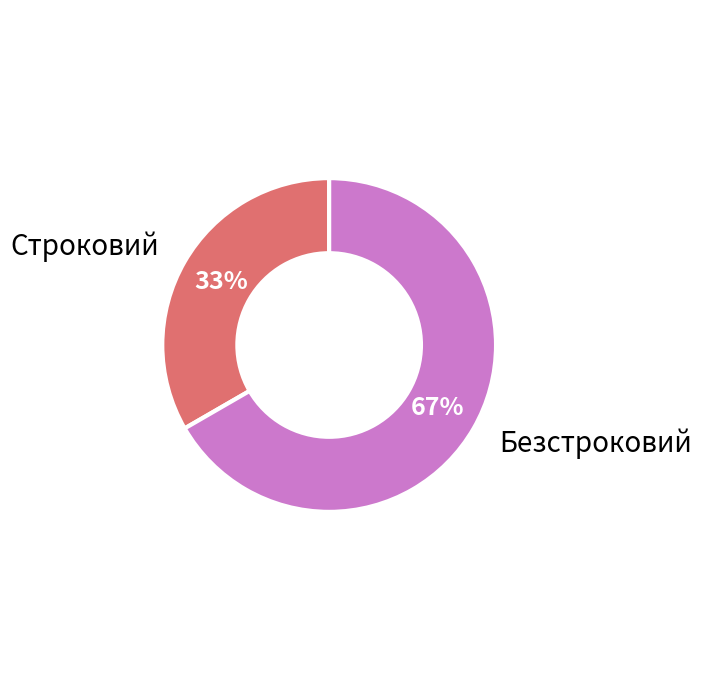

Which slice is the smallest?

Строковий